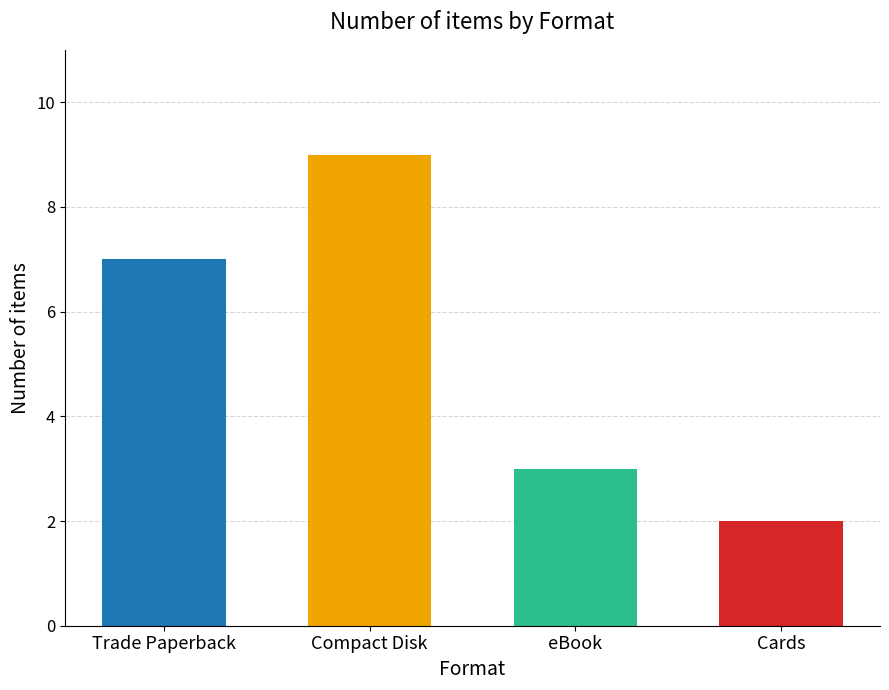

Where does the data first go above 7?

Compact Disk